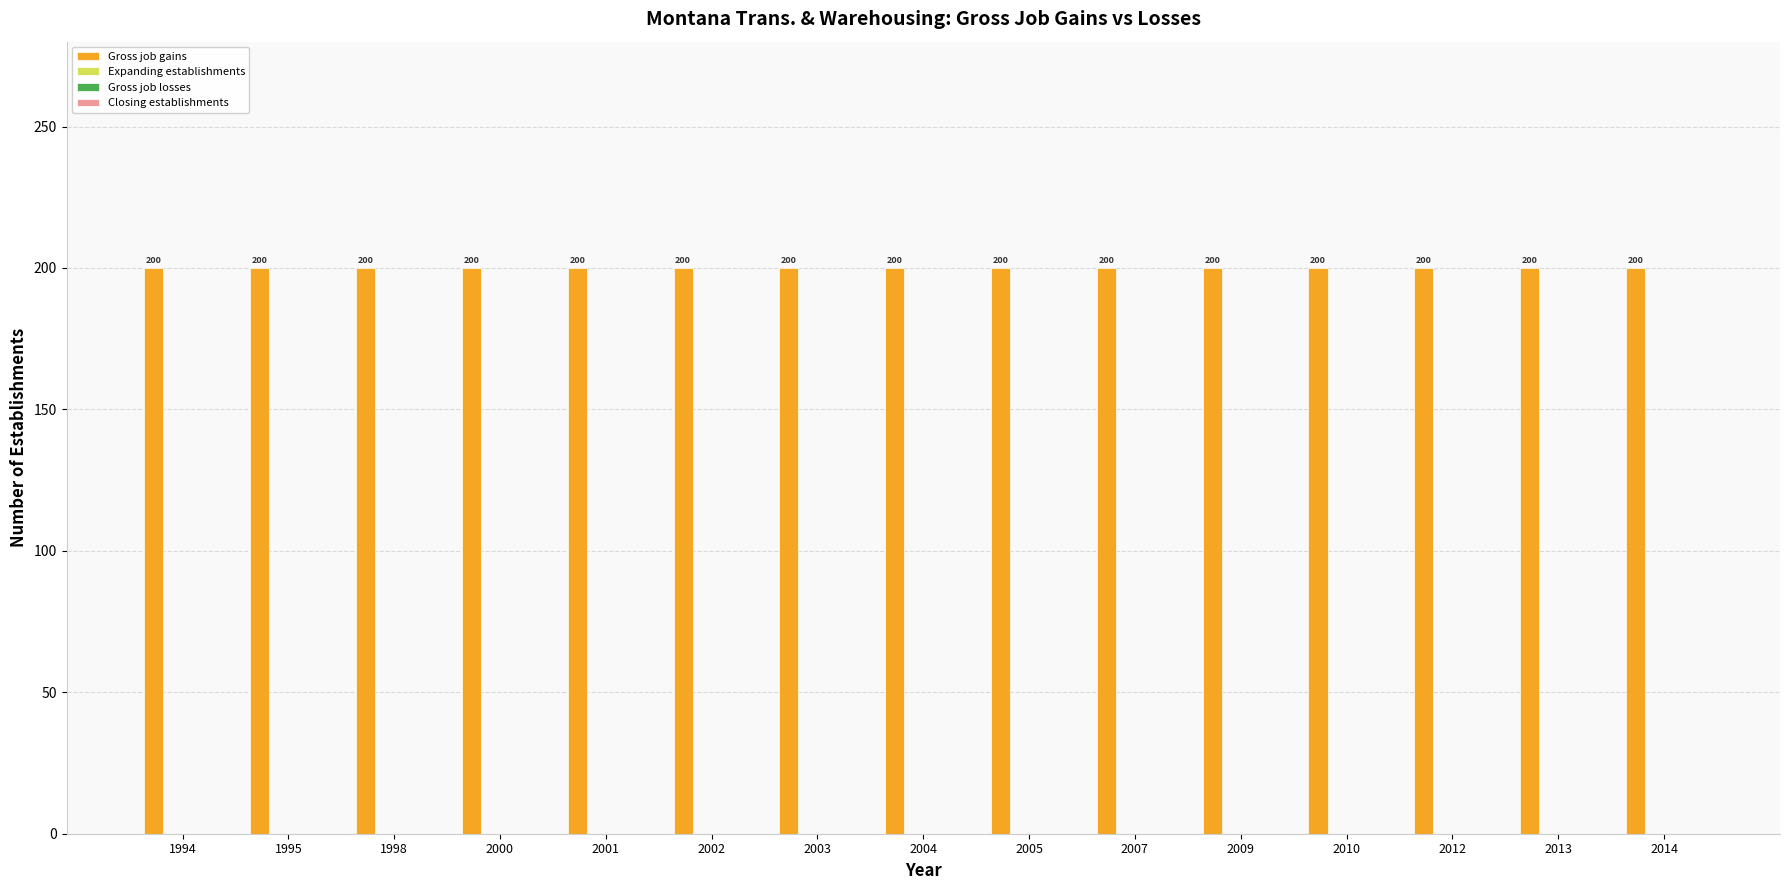

What value does the Gross job gains series have at 1994?

200